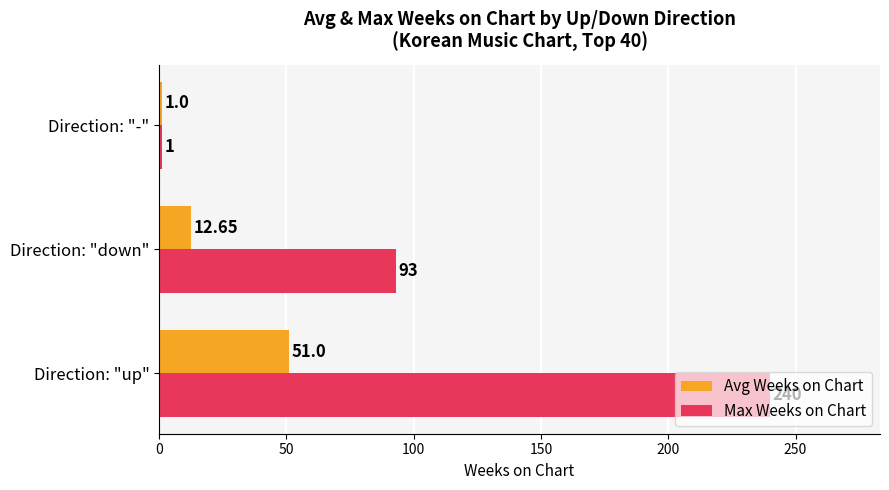

What is the sum of all Avg Weeks on Chart values?

64.7